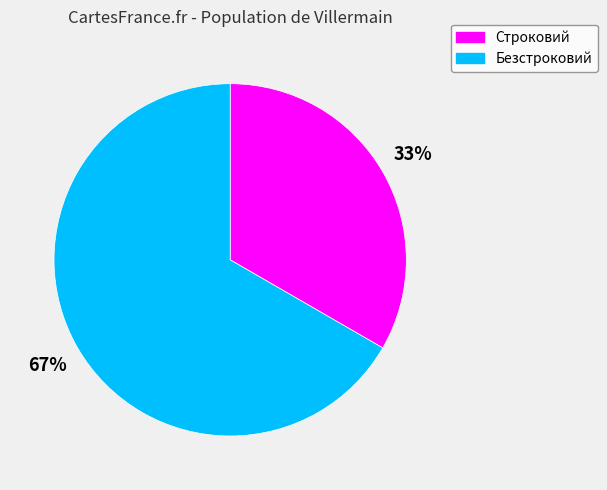

Rank the categories by value from lowest to highest.

Строковий, Безстроковий